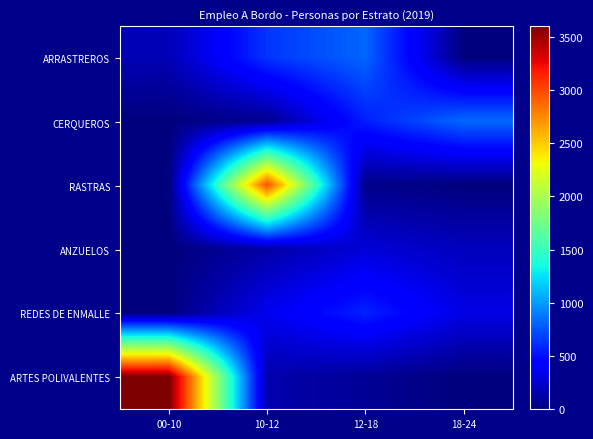

Count the number of categories in the chart.

4